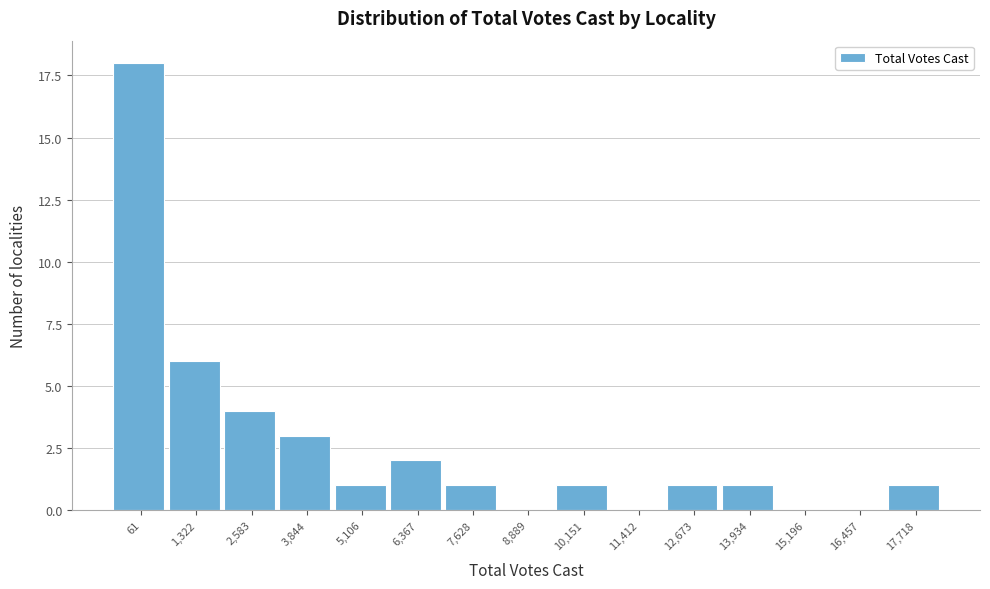

Reading left to right, extract all data points from this chart.

61=18	1,322=6	2,583=4	3,844=3	5,106=1	6,367=2	7,628=1	8,889=0	10,151=1	11,412=0	12,673=1	13,934=1	15,196=0	16,457=0	17,718=1